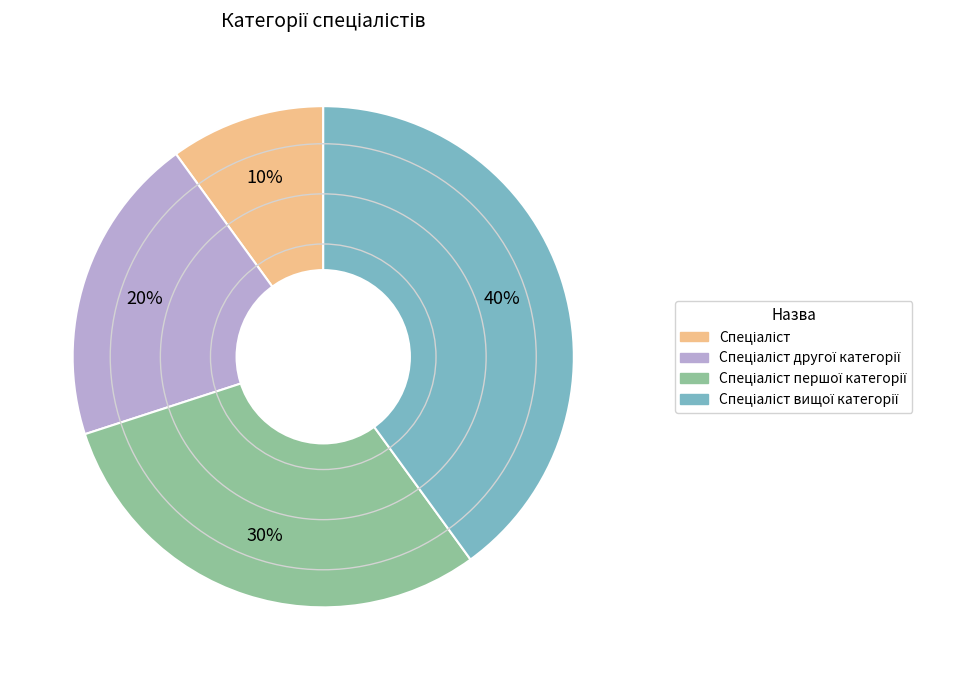

Count the number of slices in the pie.

4